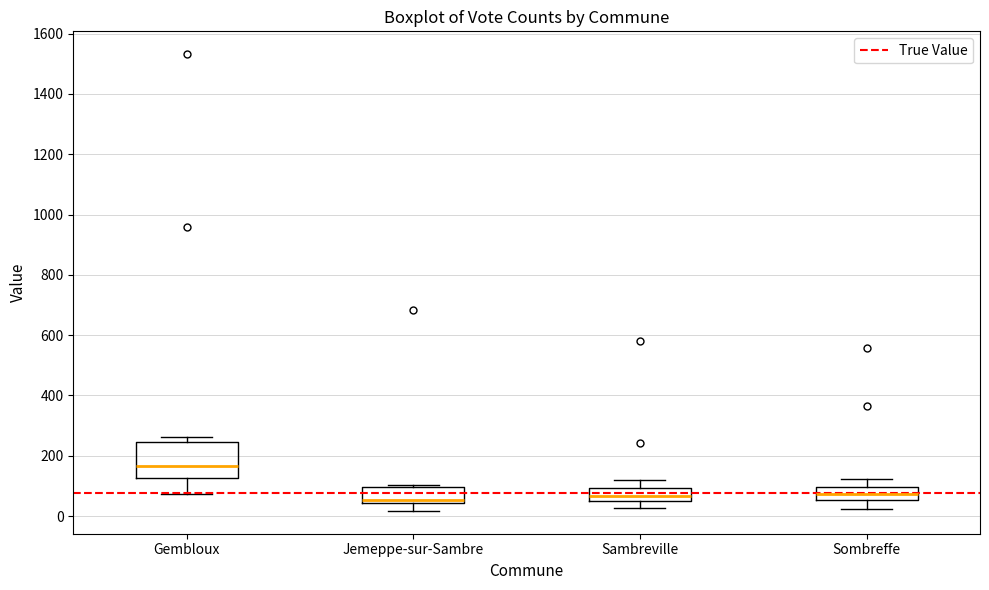

Comparing the boxes themselves (not the whiskers), which one is the tallest?

Gembloux